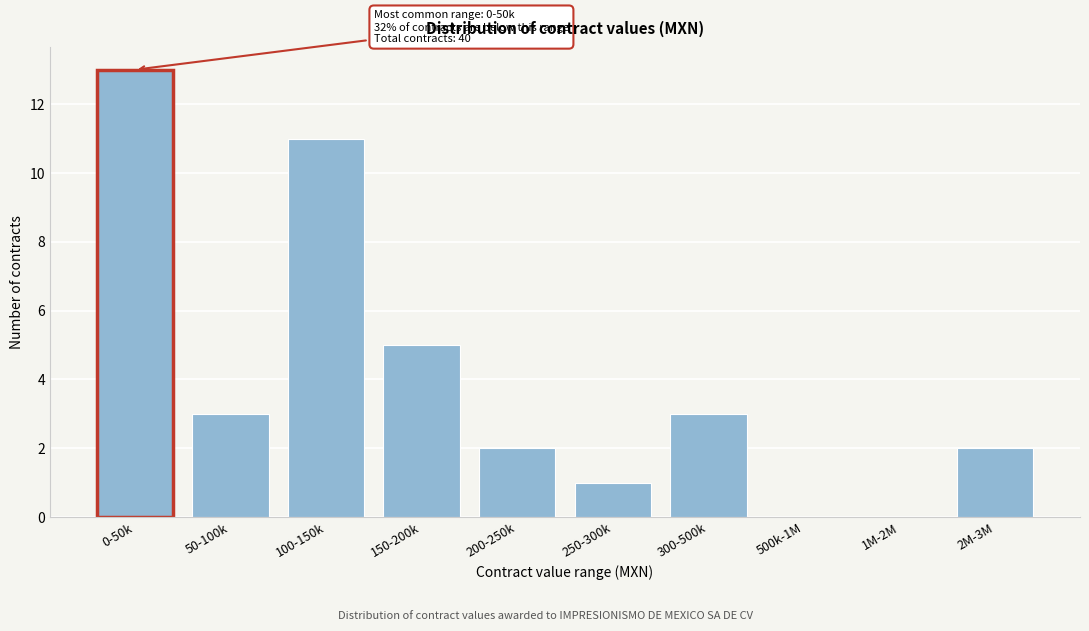

Reading left to right, what are all the values shown in this chart?

0-50k=13	50-100k=3	100-150k=11	150-200k=5	200-250k=2	250-300k=1	300-500k=3	500k-1M=0	1M-2M=0	2M-3M=2